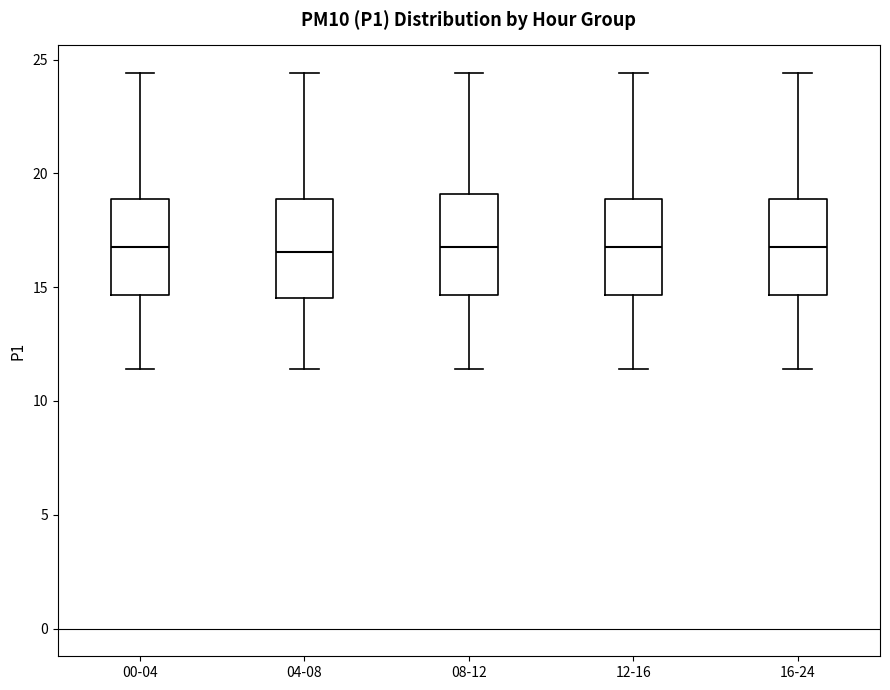

Reading left to right, transcribe this box plot: for each box, give where its median line is, the range the box spans, and where its two whiskers end, as read against the y-axis. The values are not printed on the chart, so give them approximately, as read against the axis.

00-04: median 17.0, box 14.5 to 19.0, whiskers 11.5 to 24.5
04-08: median 16.5, box 14.5 to 19.0, whiskers 11.5 to 24.5
08-12: median 17.0, box 14.5 to 19.0, whiskers 11.5 to 24.5
12-16: median 17.0, box 14.5 to 19.0, whiskers 11.5 to 24.5
16-24: median 17.0, box 14.5 to 19.0, whiskers 11.5 to 24.5